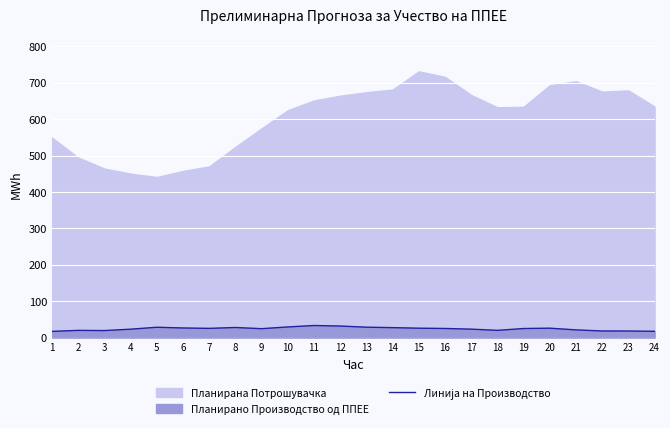

Which has a higher value, 1 or 13?

13